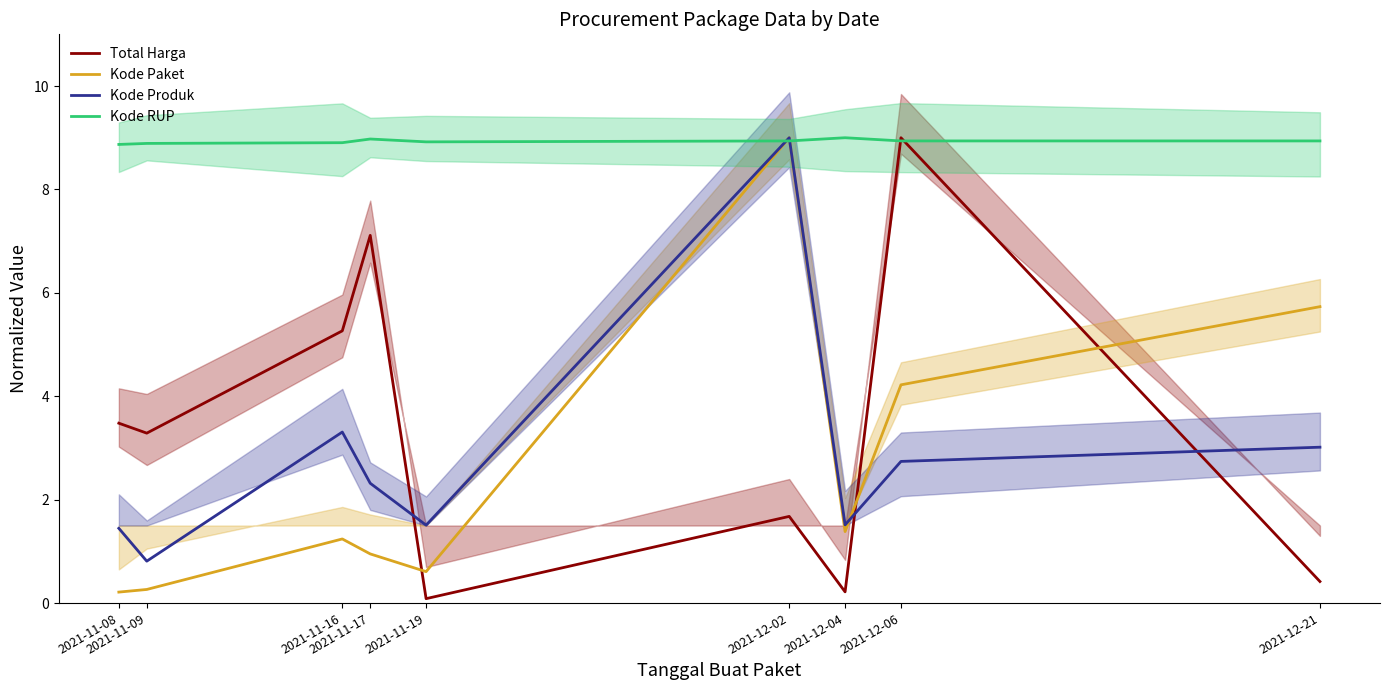

Reading left to right, extract all data points from this chart.

Total Harga: 3.5	3.3	5.3	7.1	0.1	1.7	0.2	9.0	0.4
Kode Paket: 0.2	0.3	1.2	1.0	0.6	9.0	1.4	4.2	5.7
Kode Produk: 1.4	0.8	3.3	2.3	1.5	9.0	1.5	2.7	3.0
Kode RUP: 8.9	8.9	8.9	9.0	8.9	8.9	9.0	8.9	8.9